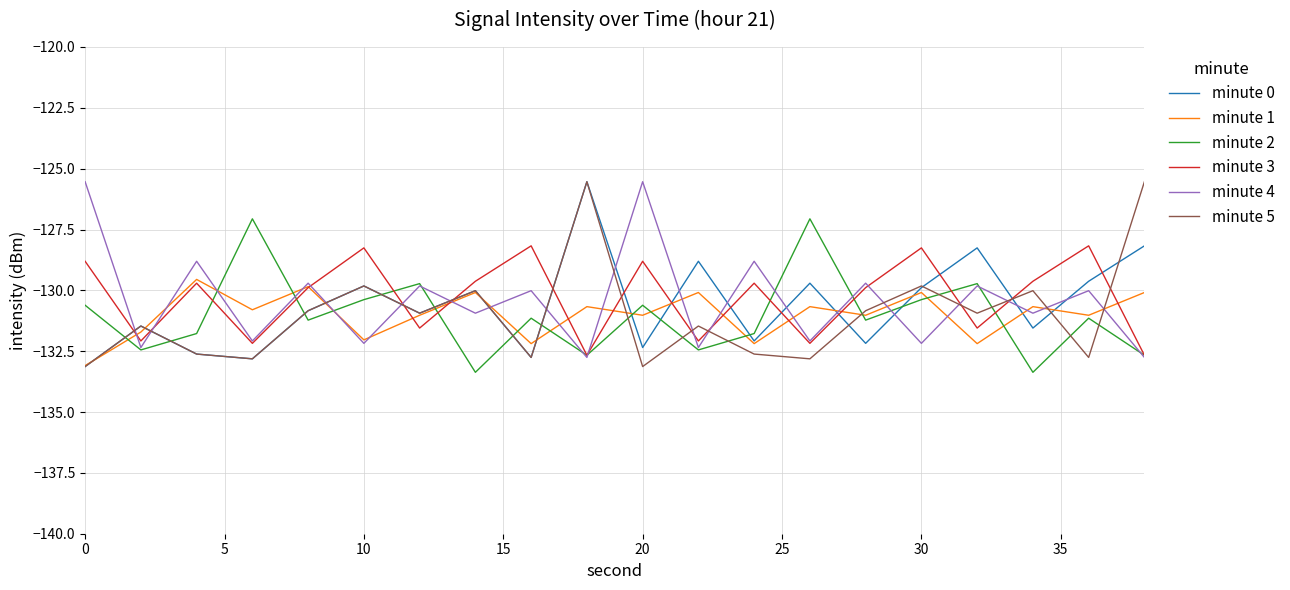

Is this an area chart (filled region under the line)?

No